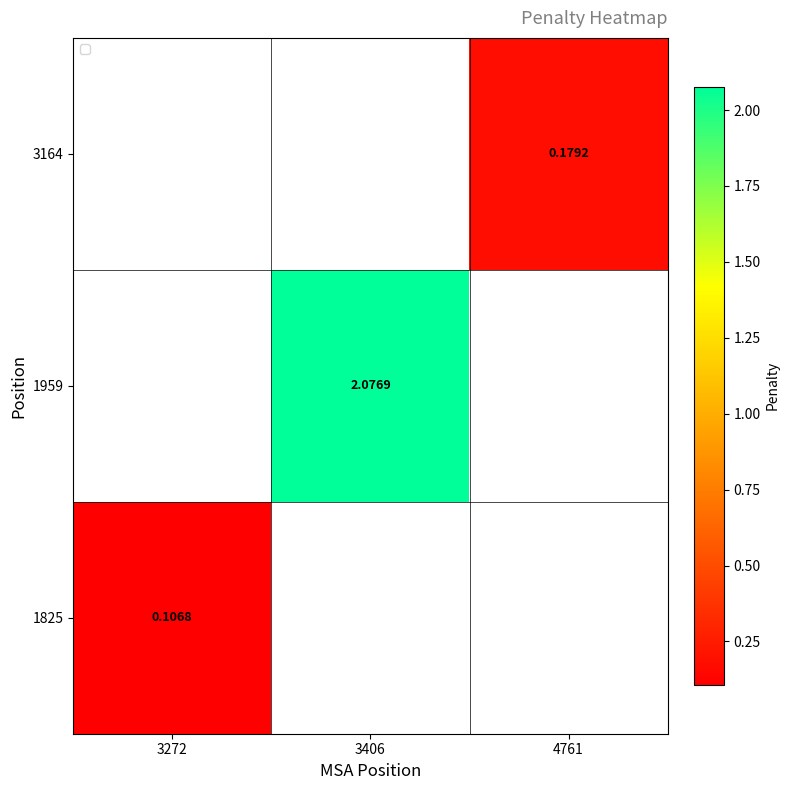

At which label does 1959 first exceed 2?

3406